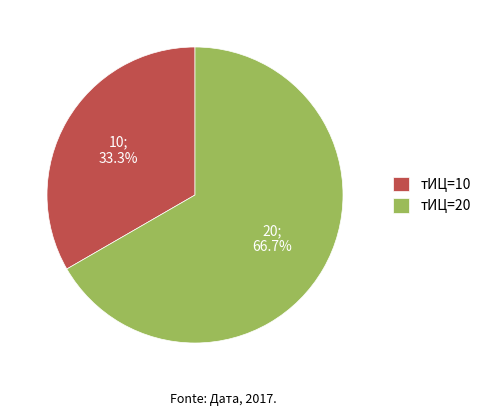

What is the majority slice?

тИЦ=20